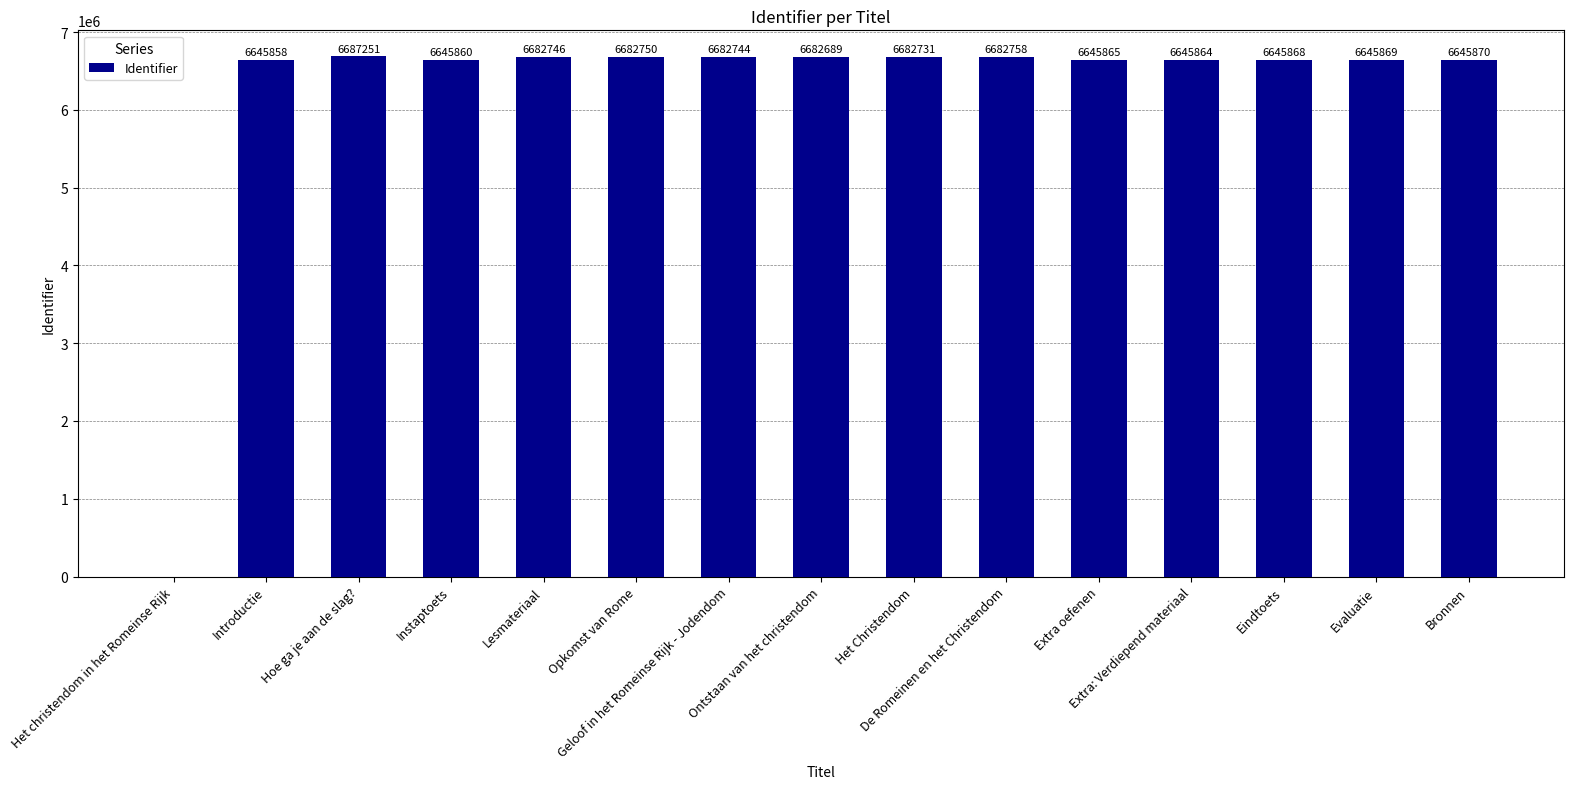

Which has a higher value, Hoe ga je aan de slag? or Geloof in het Romeinse Rijk - Jodendom?

Hoe ga je aan de slag?